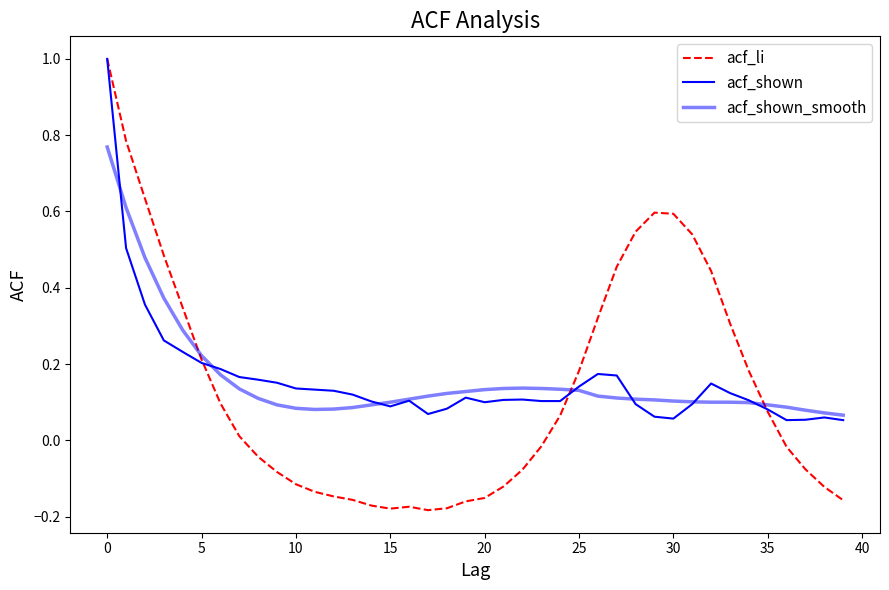

What is the maximum value for acf_shown_smooth?

0.8